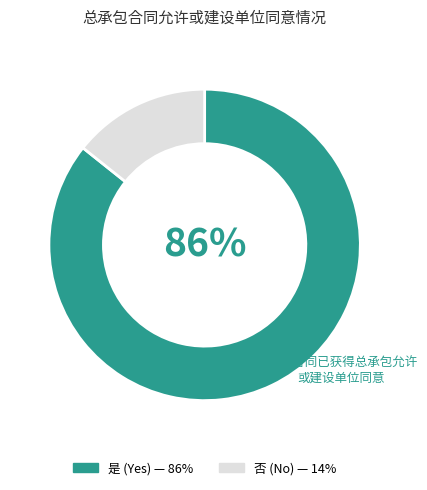

How many slices are in this pie chart?

2